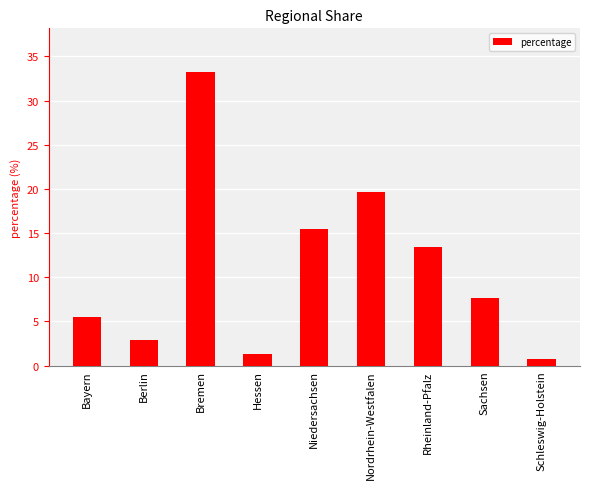

What is the ratio of the value at Berlin to the value at Hessen?

2.2